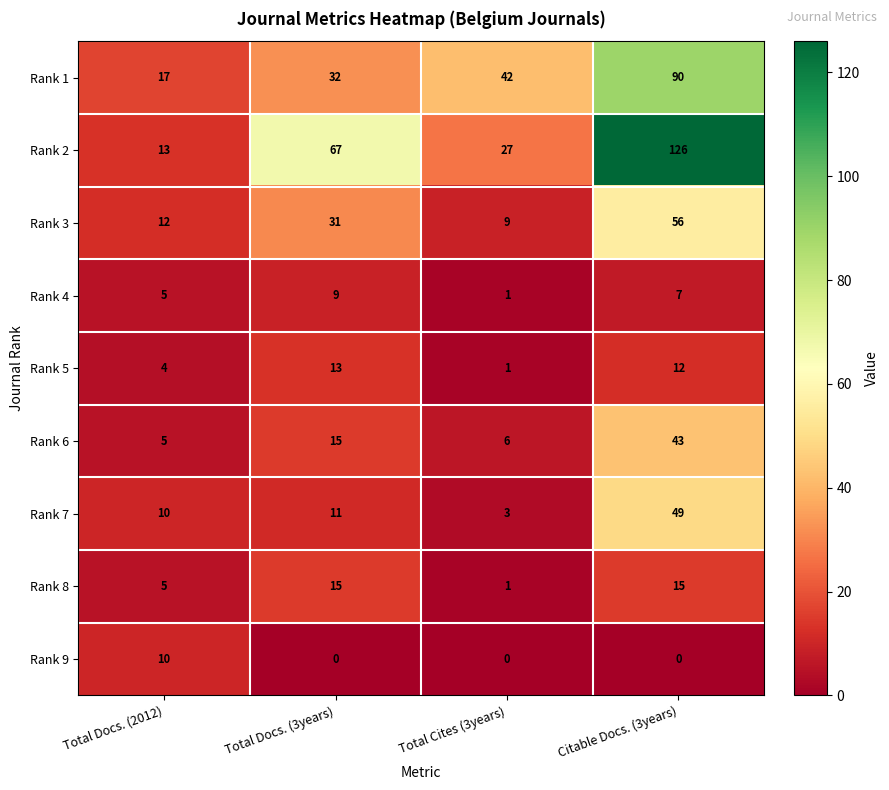

At how many categories does at least one series exceed 125?

1